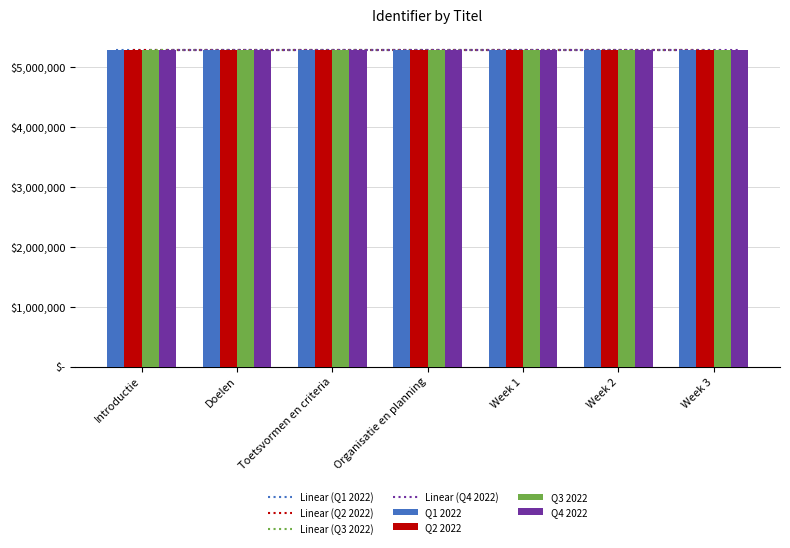

Which category has the lowest value in the Q3 2022 series?

Introductie